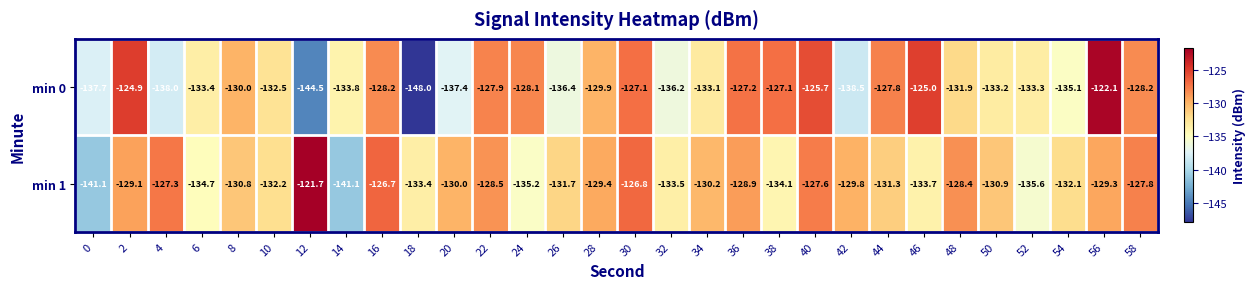

What is the spread (max minus min) of values at 10?

0.3